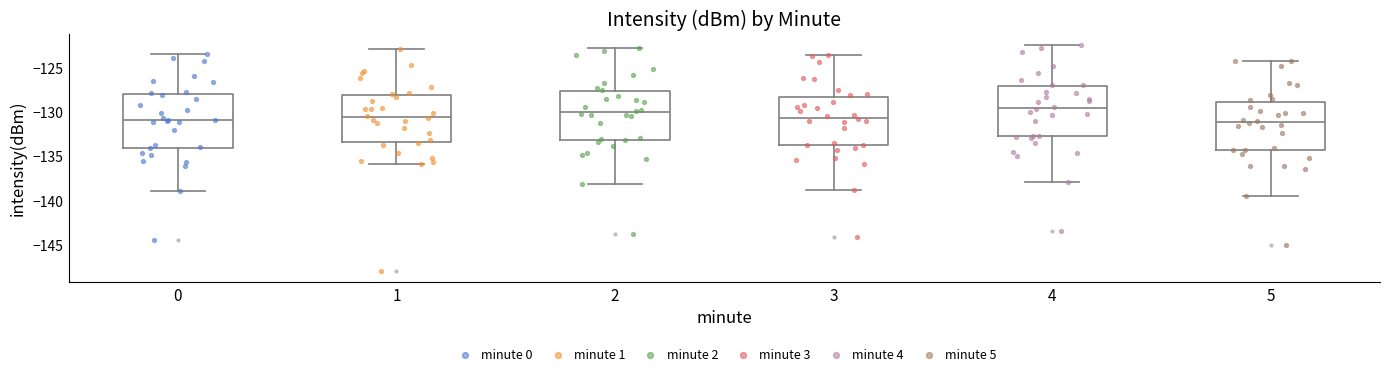

Reading left to right, transcribe this box plot: for each box, give where its median line is, the range the box spans, and where its two whiskers end, as read against the y-axis. The values are not printed on the chart, so give them approximately, as read against the axis.

0: median -131.0, box -134.0 to -128.0, whiskers -139.0 to -123.5
1: median -130.5, box -133.5 to -128.0, whiskers -136.0 to -123.0
2: median -130.0, box -133.0 to -127.5, whiskers -138.0 to -123.0
3: median -130.5, box -134.0 to -128.5, whiskers -139.0 to -123.5
4: median -129.5, box -133.0 to -127.0, whiskers -138.0 to -122.5
5: median -131.0, box -134.5 to -129.0, whiskers -139.5 to -124.0